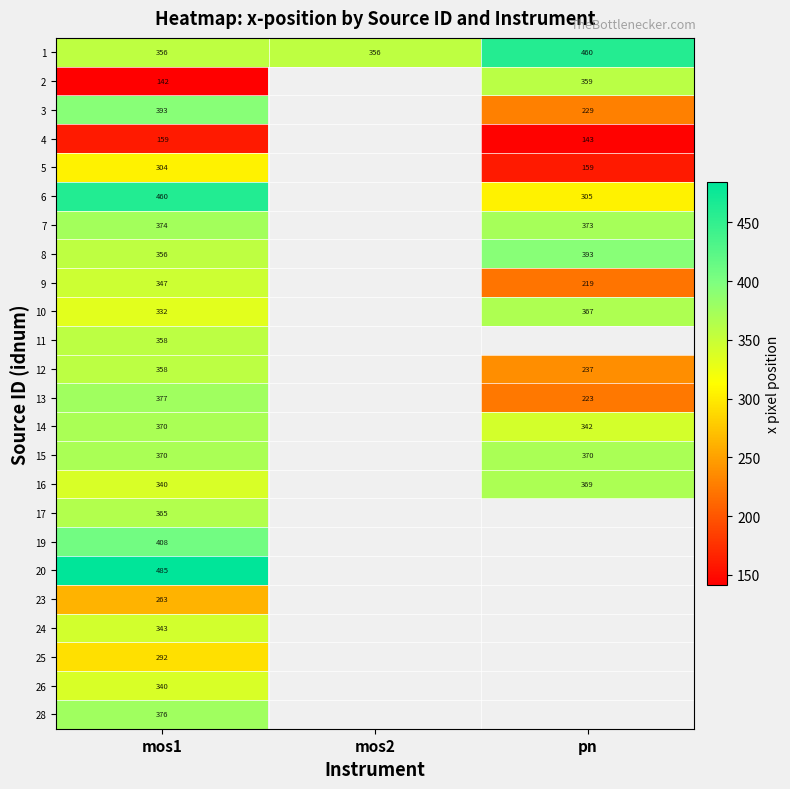

Count the number of categories in the chart.

3